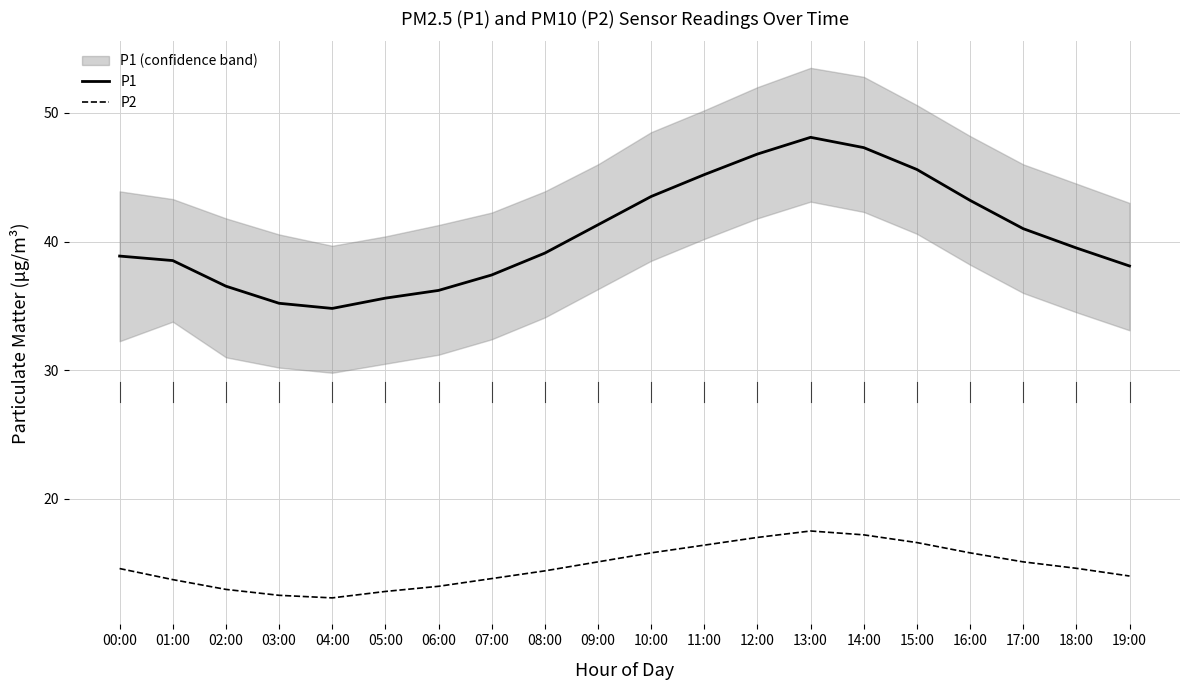

What is the maximum value shown in the chart?

48.1